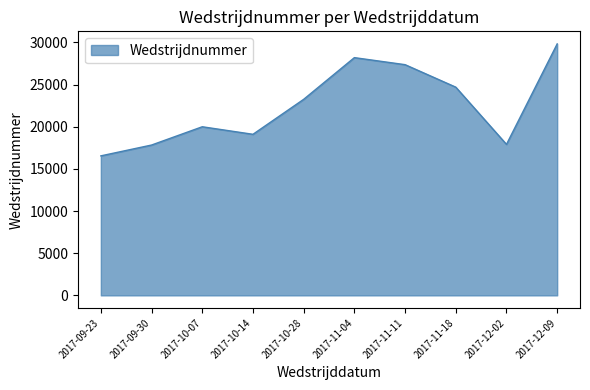

How many series are shown in this chart?

1